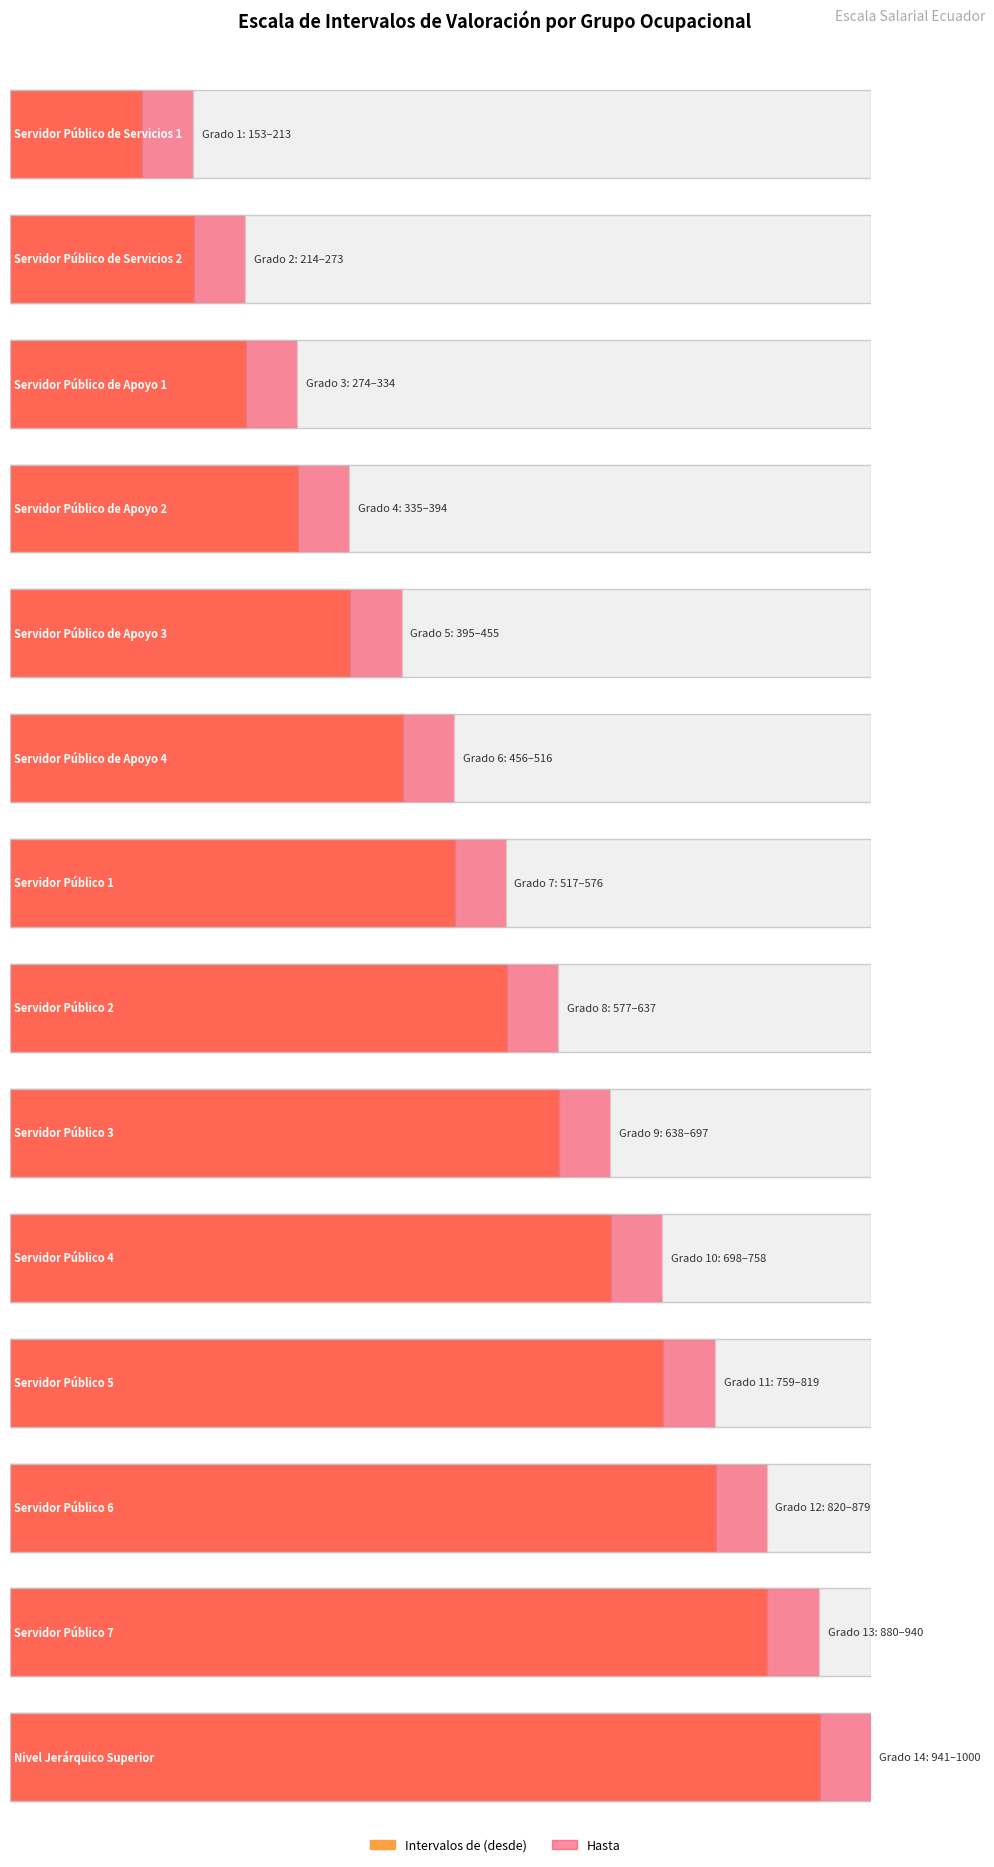

How many categories are shown in the chart?

14